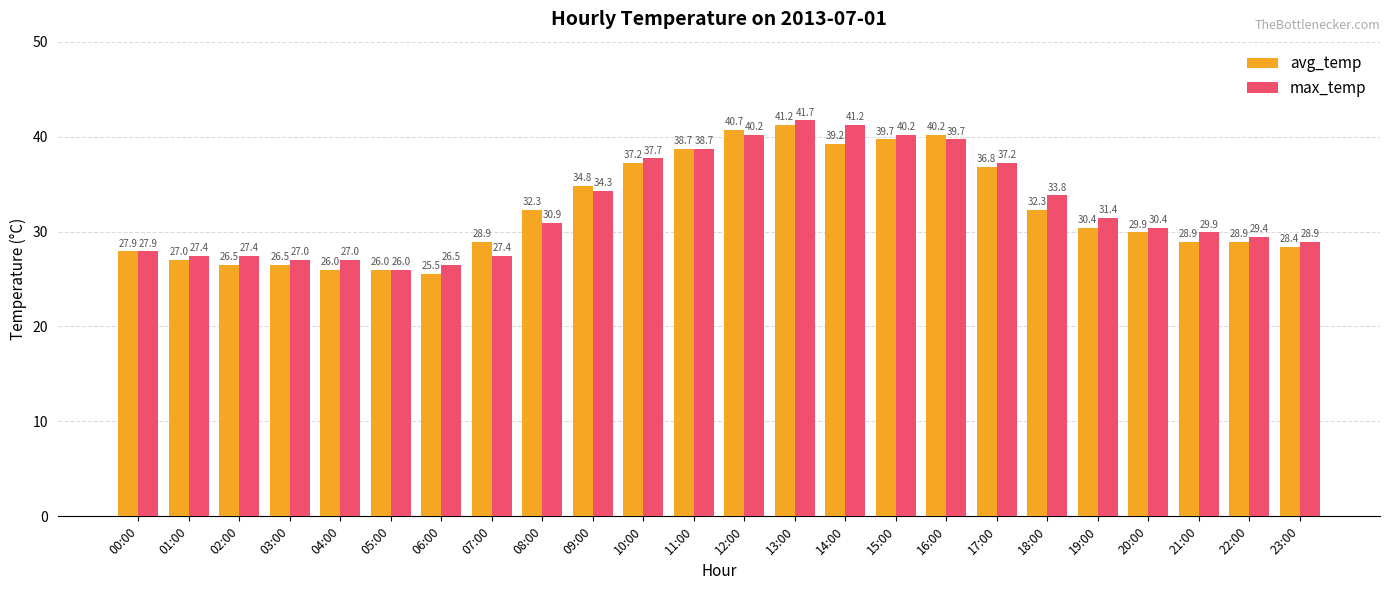

What is the lowest value of the max_temp series?

26.0